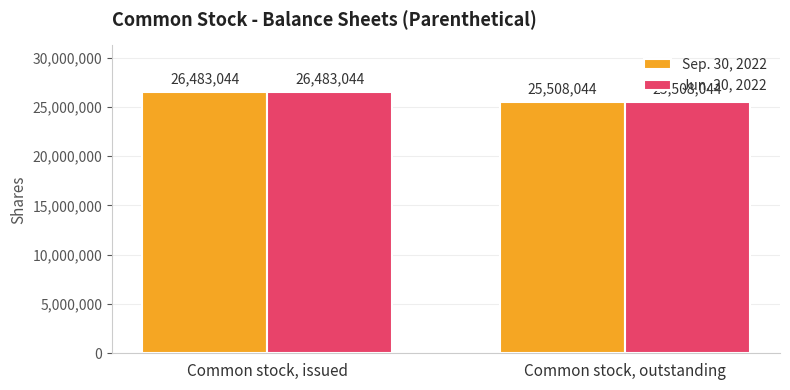

How many bars are there in each group?

2